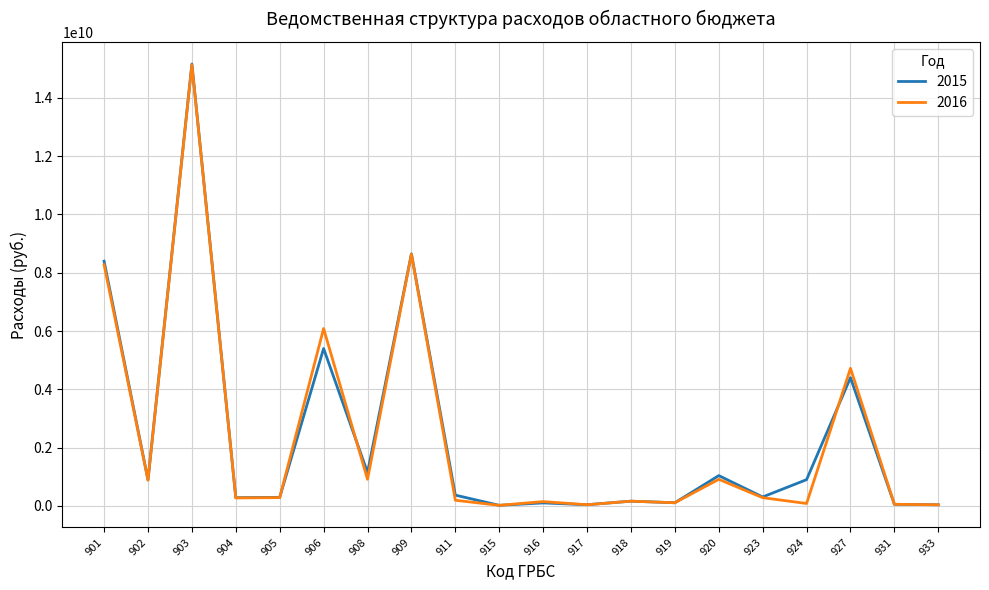

Which series has the largest range (max minus min)?

2015